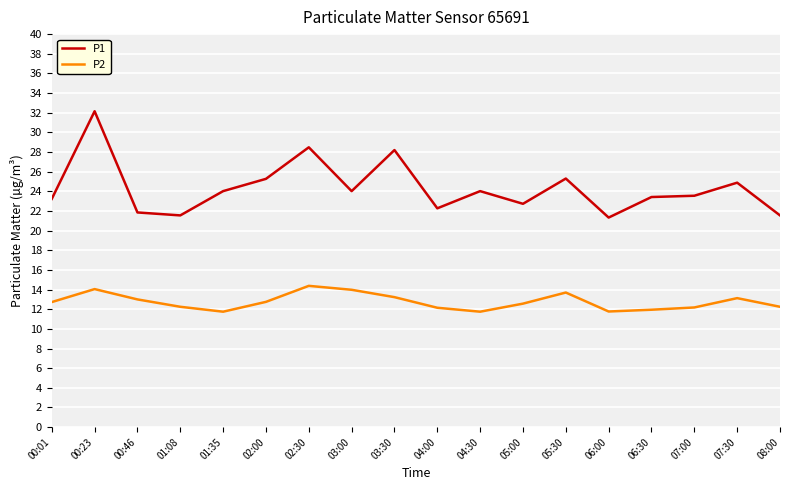

The value of P1 at 08:00 is 28.8. True or false?

False